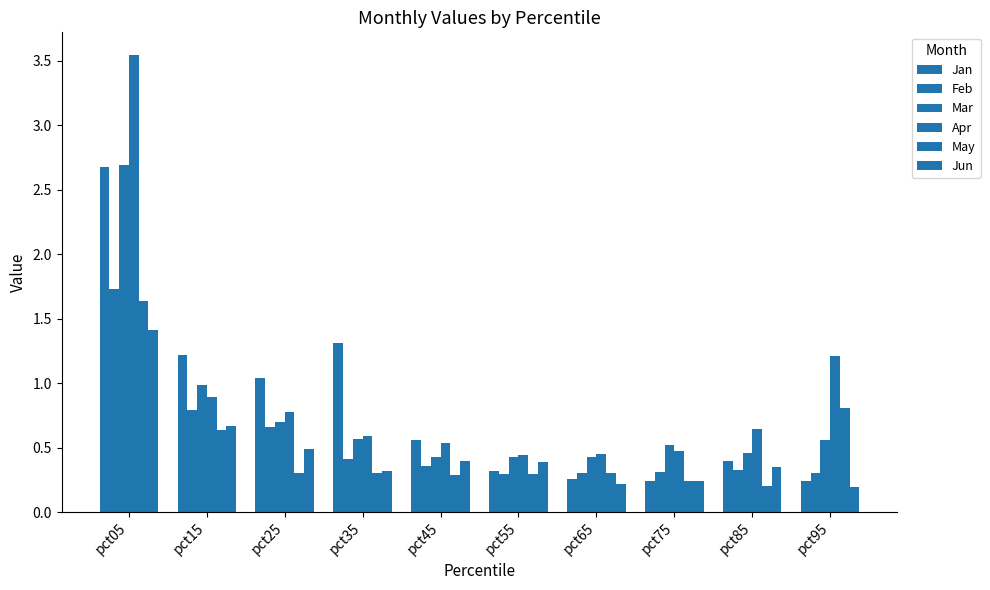

Rank the series by their maximum value, from lowest to highest.

Jun, May, Feb, Jan, Mar, Apr